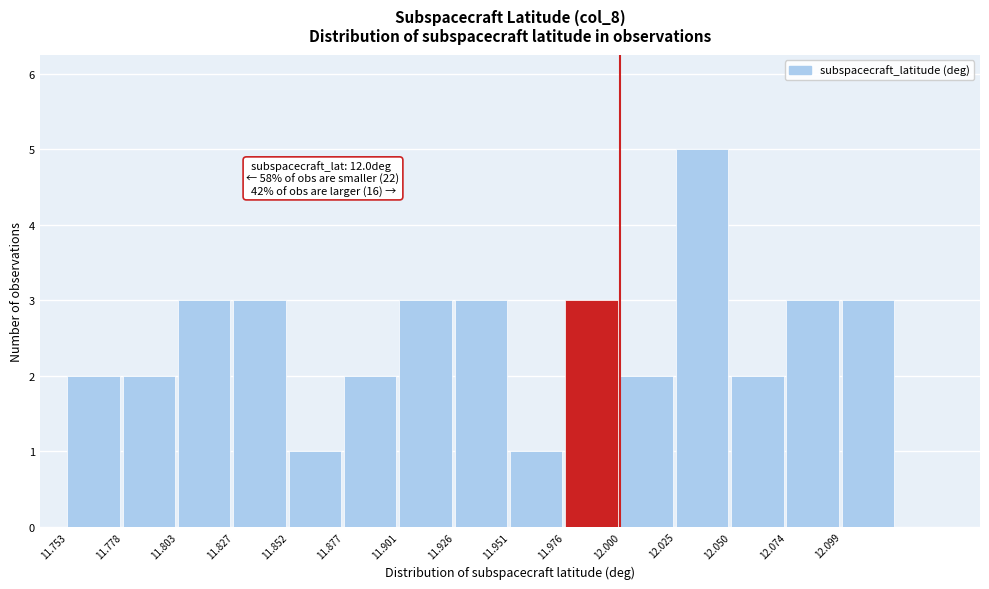

Which range on the x-axis has the tallest bar?

12.025 to 12.050